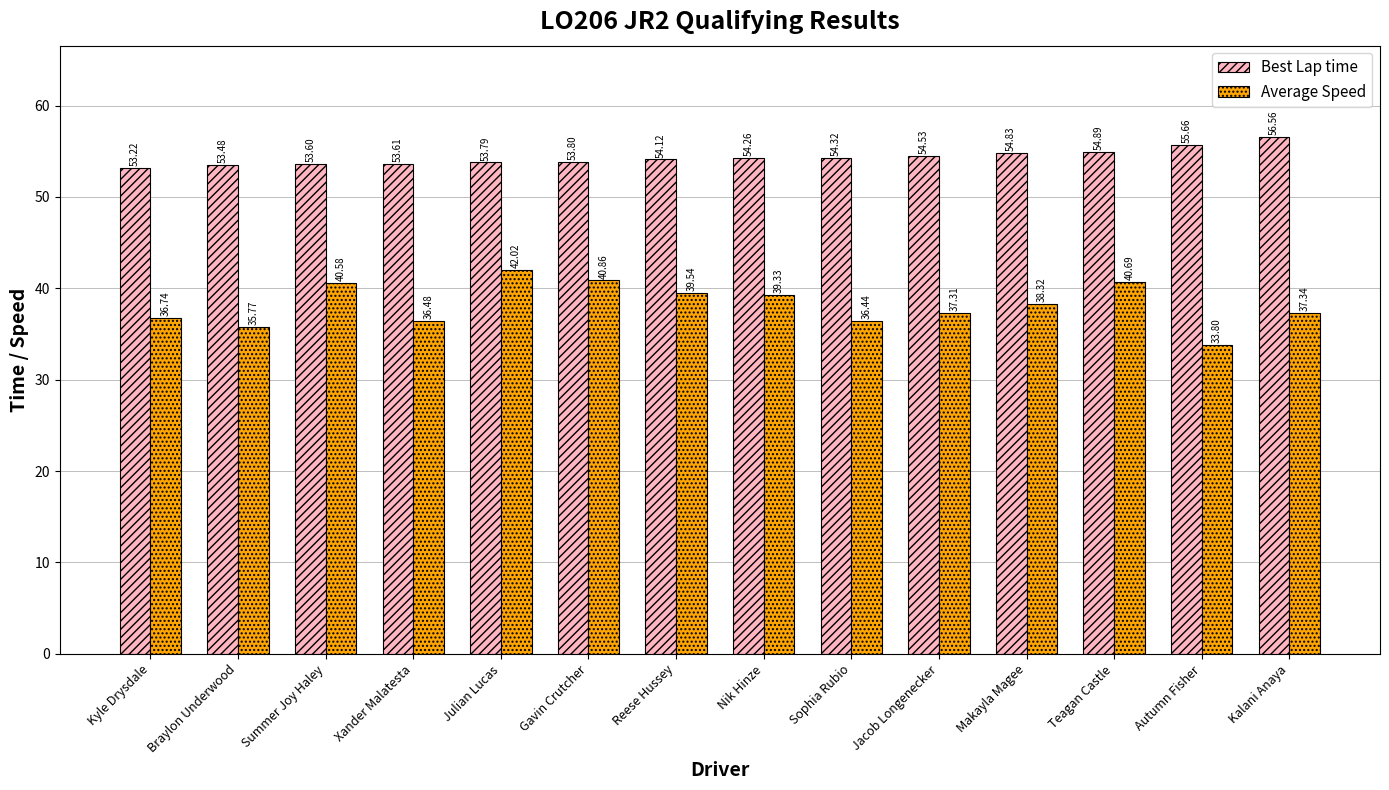

Reading right to left, what are all the values shown in this chart?

Best Lap time: Kalani Anaya=56.6	Autumn Fisher=55.7	Teagan Castle=54.9	Makayla Magee=54.8	Jacob Longenecker=54.5	Sophia Rubio=54.3	Nik Hinze=54.3	Reese Hussey=54.1	Gavin Crutcher=53.8	Julian Lucas=53.8	Xander Malatesta=53.6	Summer Joy Haley=53.6	Braylon Underwood=53.5	Kyle Drysdale=53.2
Average Speed: Kalani Anaya=37.3	Autumn Fisher=33.8	Teagan Castle=40.7	Makayla Magee=38.3	Jacob Longenecker=37.3	Sophia Rubio=36.4	Nik Hinze=39.3	Reese Hussey=39.5	Gavin Crutcher=40.9	Julian Lucas=42.0	Xander Malatesta=36.5	Summer Joy Haley=40.6	Braylon Underwood=35.8	Kyle Drysdale=36.7